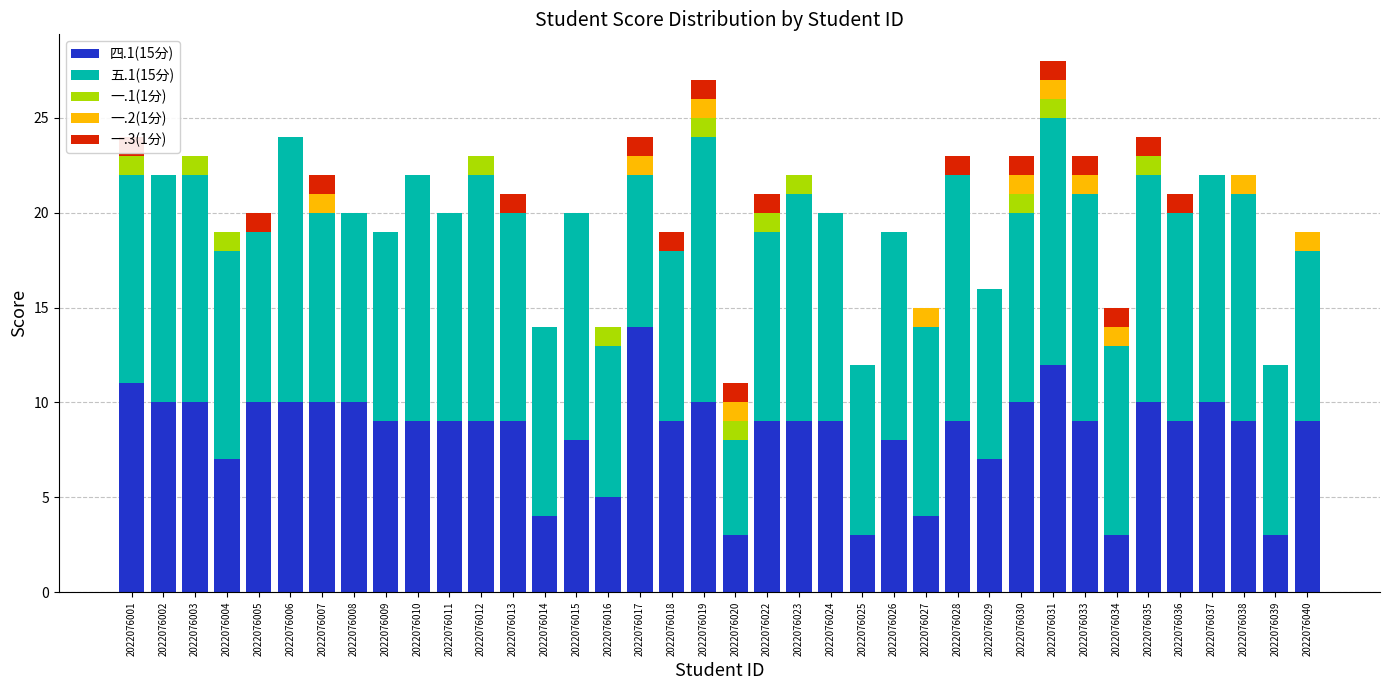

Reading right to left, what are all the values shown in this chart?

四.1(15分): 9	3	9	10	9	10	3	9	12	10	7	9	4	8	3	9	9	9	3	10	9	14	5	8	4	9	9	9	9	9	10	10	10	10	7	10	10	11
五.1(15分): 9	9	12	12	11	12	10	12	13	10	9	13	10	11	9	11	12	10	5	14	9	8	8	12	10	11	13	11	13	10	10	10	14	9	11	12	12	11
一.1(1分): 0	0	0	0	0	1	0	0	1	1	0	0	0	0	0	0	1	1	1	1	0	0	1	0	0	0	1	0	0	0	0	0	0	0	1	1	0	1
一.2(1分): 1	0	1	0	0	0	1	1	1	1	0	0	1	0	0	0	0	0	1	1	0	1	0	0	0	0	0	0	0	0	0	1	0	0	0	0	0	0
一.3(1分): 0	0	0	0	1	1	1	1	1	1	0	1	0	0	0	0	0	1	1	1	1	1	0	0	0	1	0	0	0	0	0	1	0	1	0	0	0	1